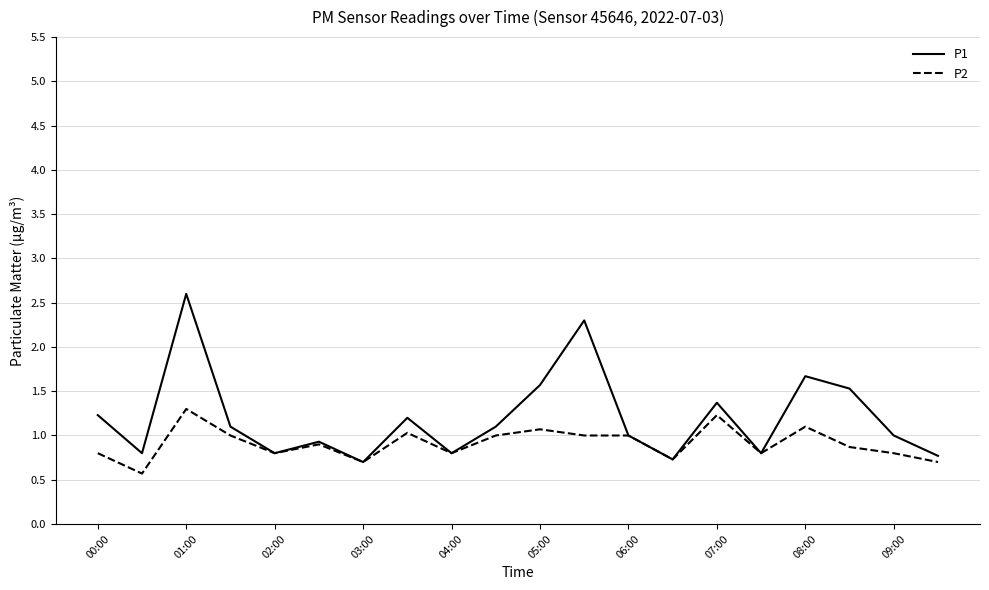

List the series in order of their peak value, lowest first.

P2, P1